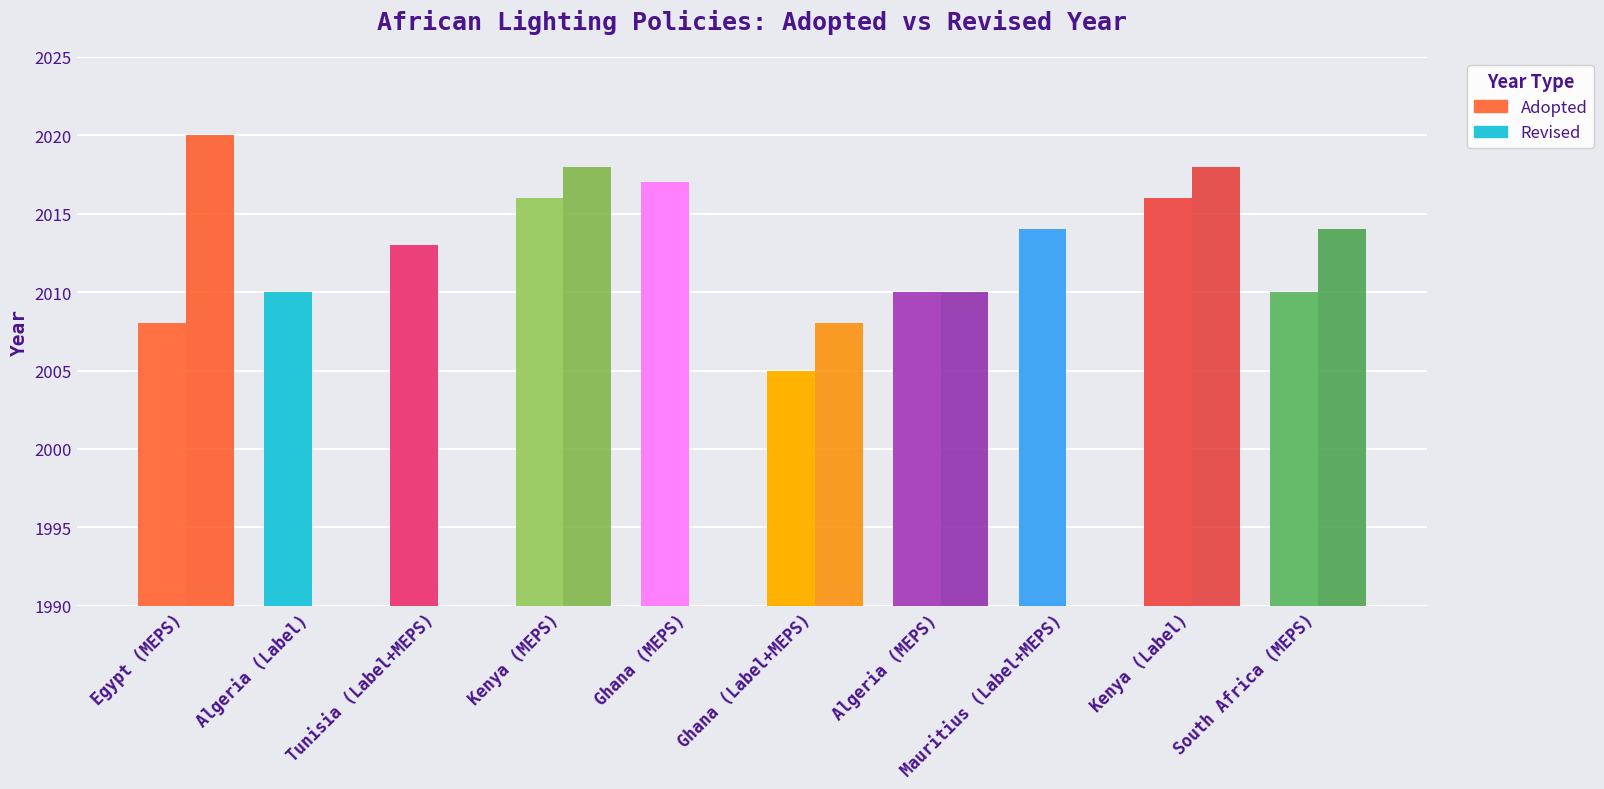

What position from the right is South Africa (MEPS)?

1